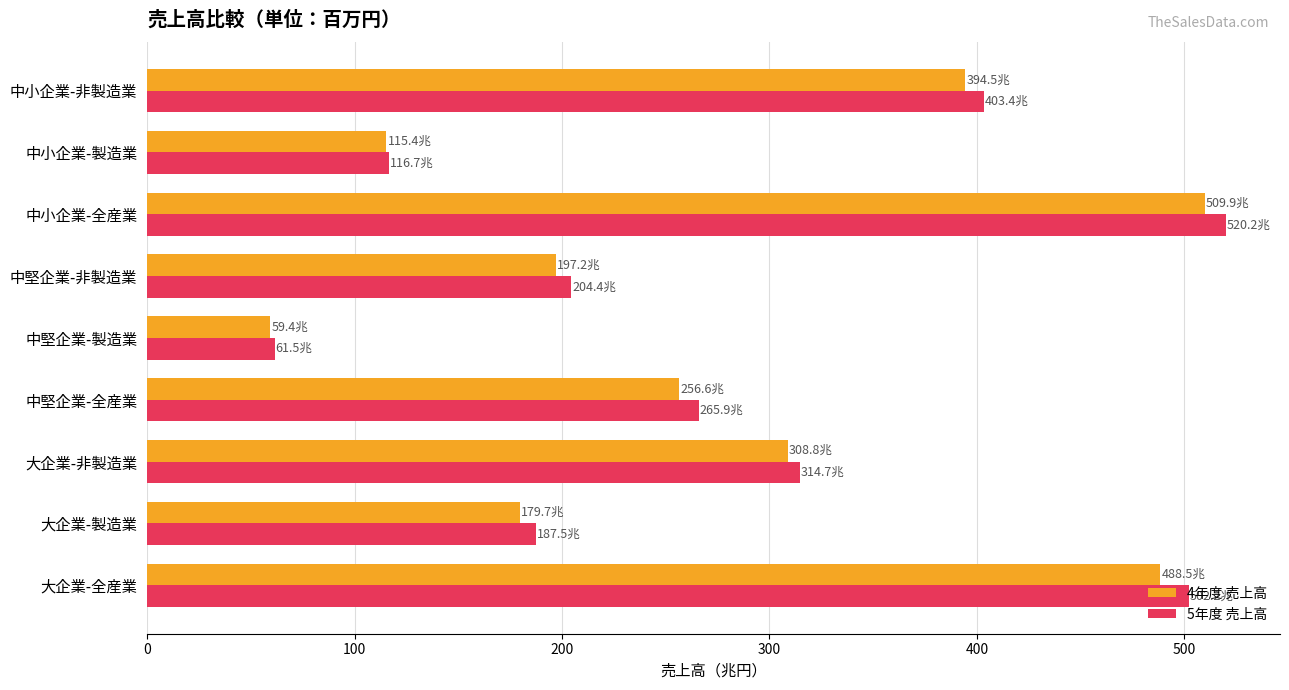

What is the total value across all series at 中堅企業-全産業?

522.5